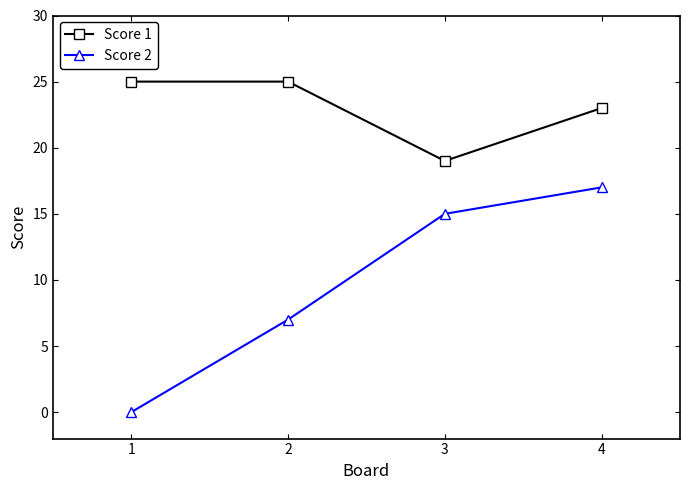

Reading left to right, extract all data points from this chart.

Score 1: 25	25	19	23
Score 2: 0	7	15	17